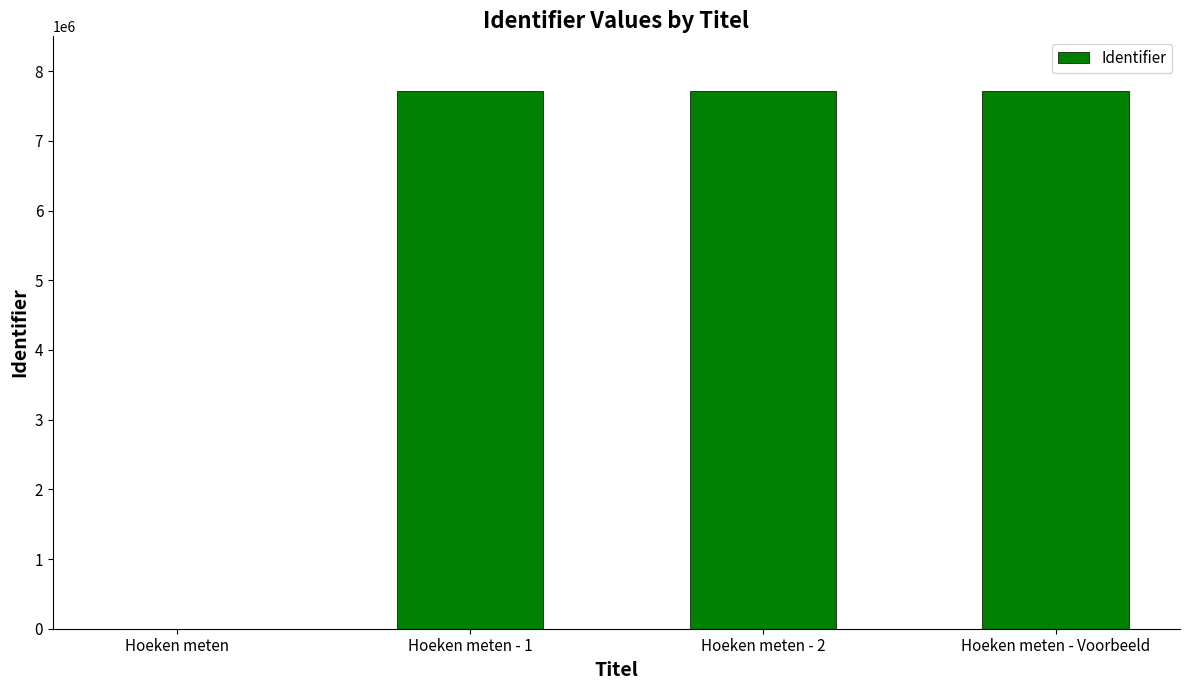

The chart shows a value of 10788082 at Hoeken meten - Voorbeeld. True or false?

False